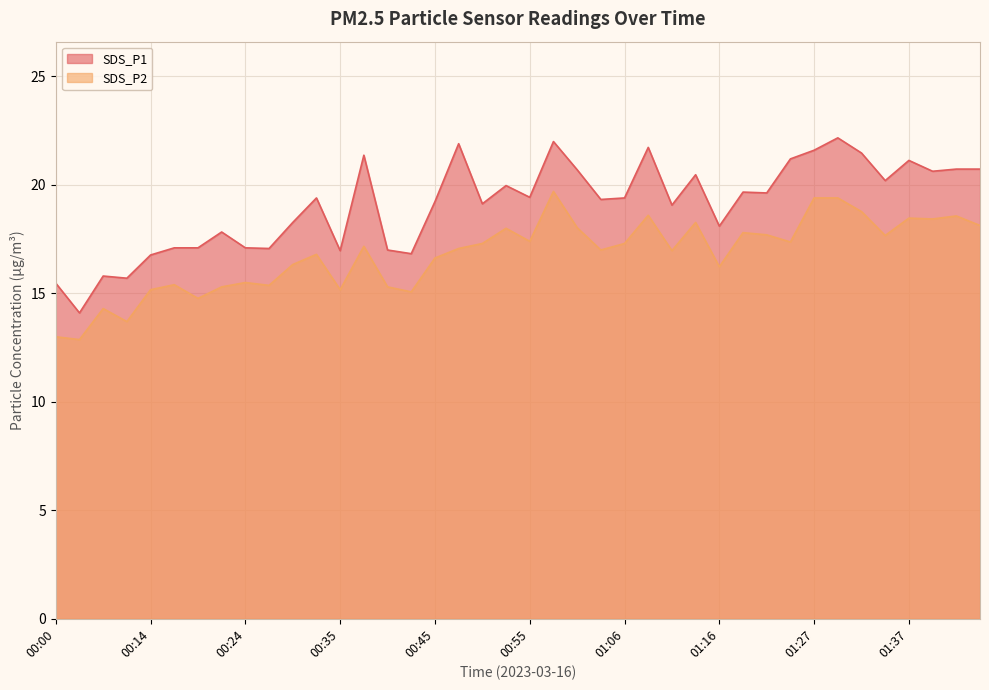

How many lines are shown in the chart?

2